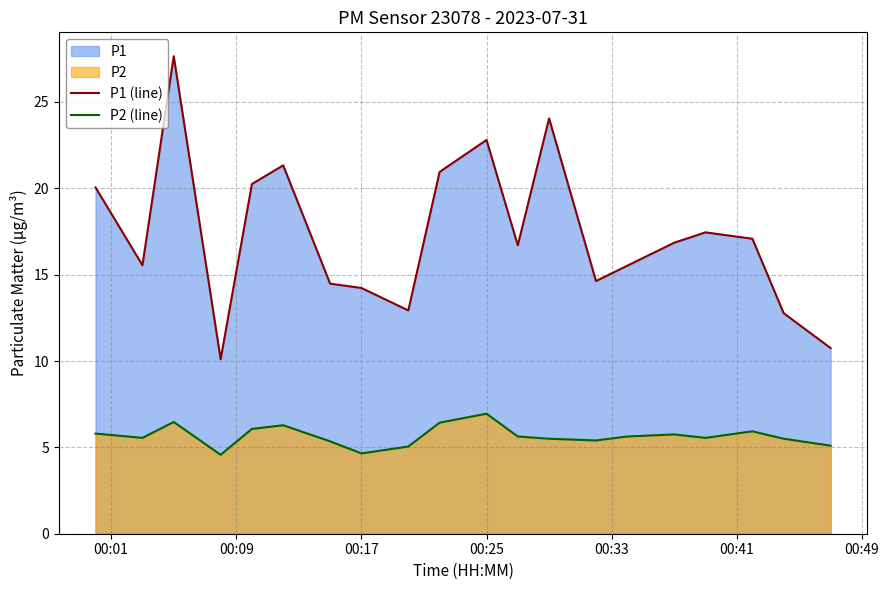

True or false: P2 (line) has a value of 2.4 at 00:17.

False